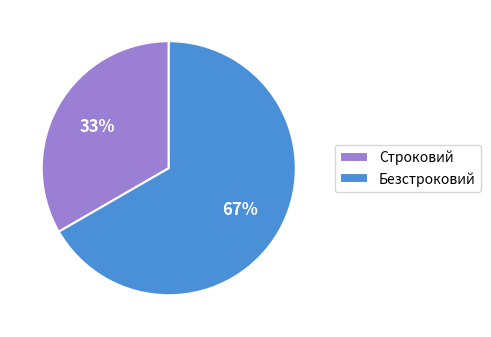

How many slices are in this pie chart?

2